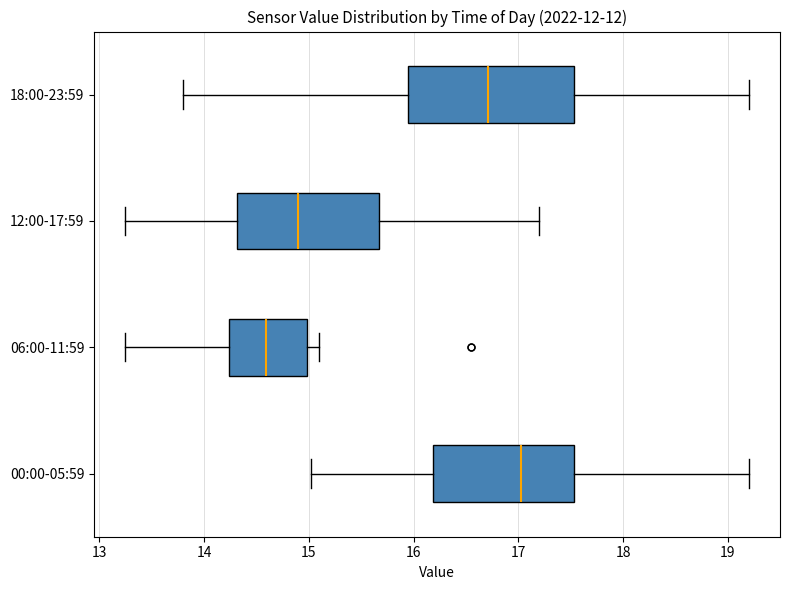

Reading bottom to top, transcribe this box plot: for each box, give where its median line is, the range the box spans, and where its two whiskers end, as read against the x-axis. The values are not printed on the chart, so give them approximately, as read against the axis.

00:00-05:59: median 17.0, box 16.2 to 17.5, whiskers 15.0 to 19.2
06:00-11:59: median 14.6, box 14.2 to 15.0, whiskers 13.3 to 15.1
12:00-17:59: median 14.9, box 14.3 to 15.7, whiskers 13.3 to 17.2
18:00-23:59: median 16.7, box 16.0 to 17.5, whiskers 13.8 to 19.2